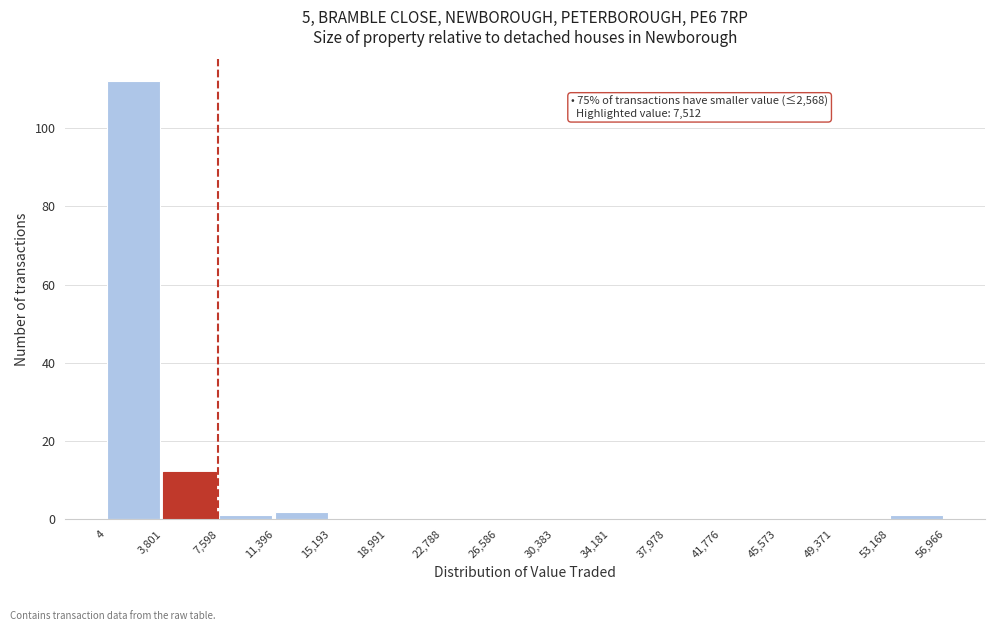

Over which range of the x-axis is the bar tallest?

4 to 3,801